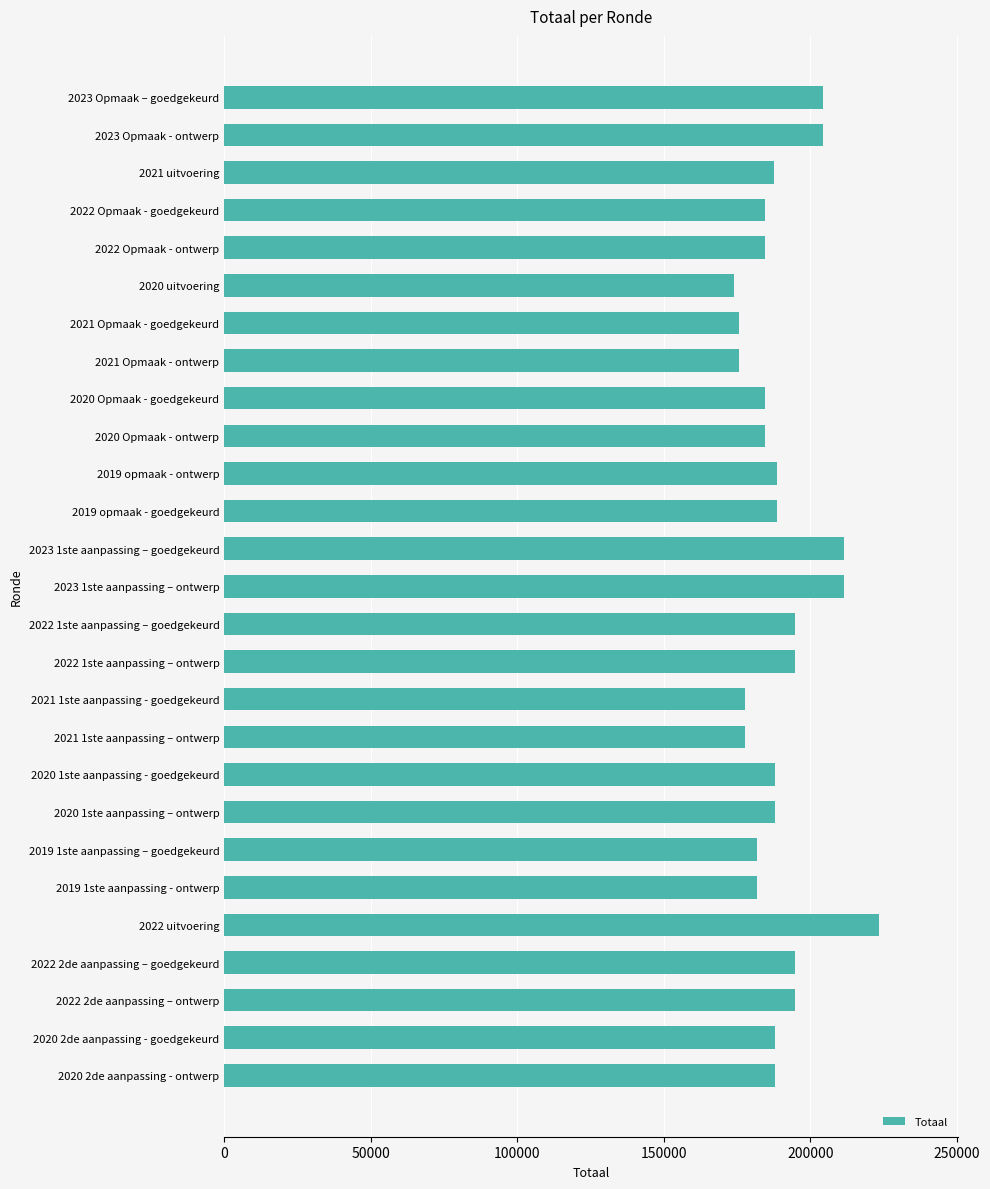

What is the difference between the maximum and minimum values?

49357